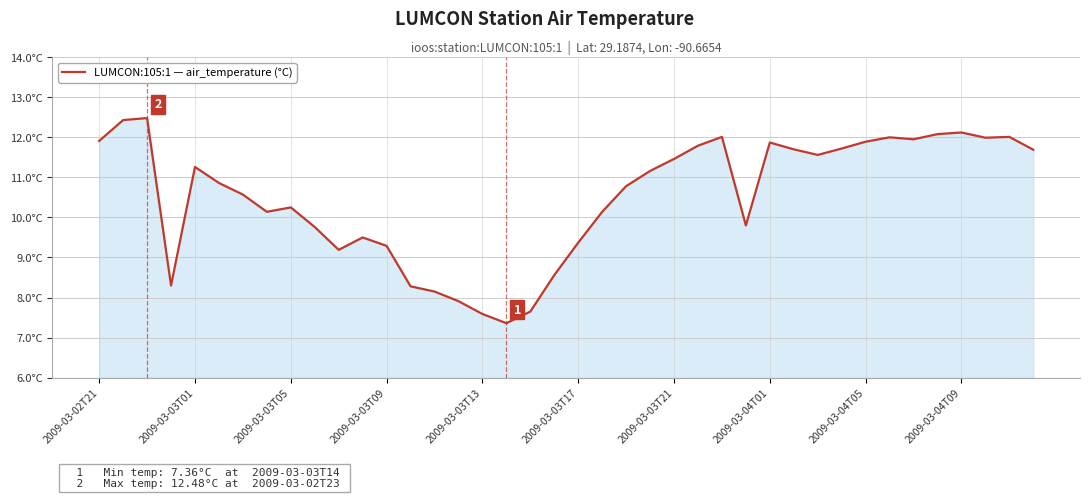

Reading left to right, list all the values displayed in this chart.

11.9	12.4	12.5	8.3	11.3	10.9	10.6	10.1	10.2	9.8	9.2	9.5	9.3	8.3	8.2	7.9	7.6	7.4	7.7	8.6	9.4	10.1	10.8	11.2	11.5	11.8	12.0	9.8	11.9	11.7	11.6	11.7	11.9	12.0	11.9	12.1	12.1	12.0	12.0	11.7